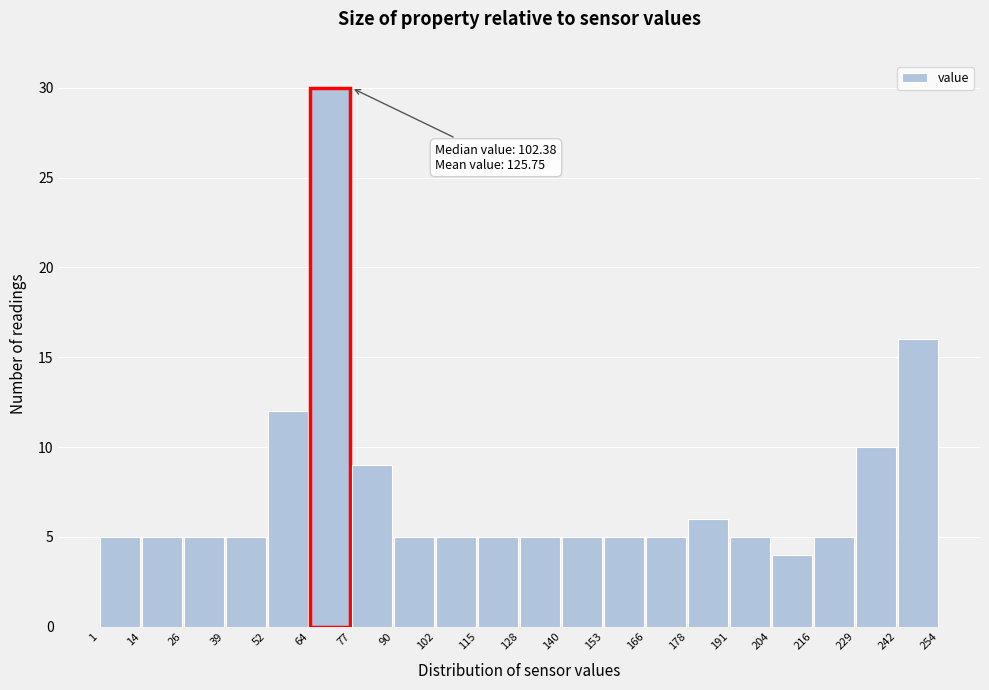

Over which range of the x-axis is the bar tallest?

64 to 77